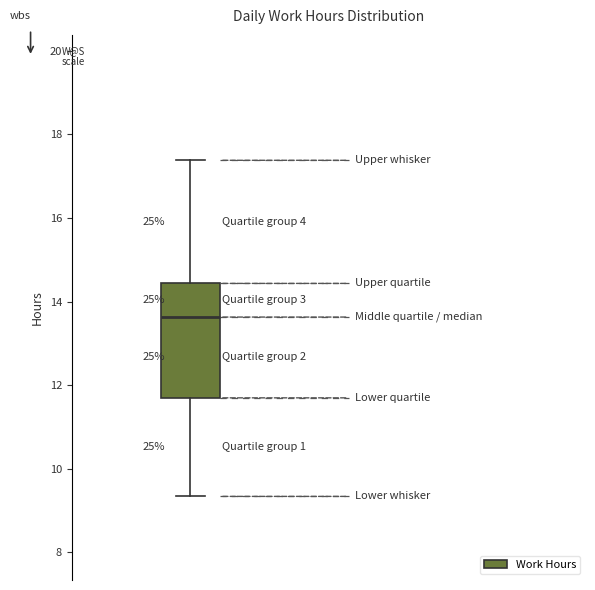

Where is the lower edge of the box on the y-axis? The values are not printed on the chart, so give them approximately, as read against the axis.

11.6